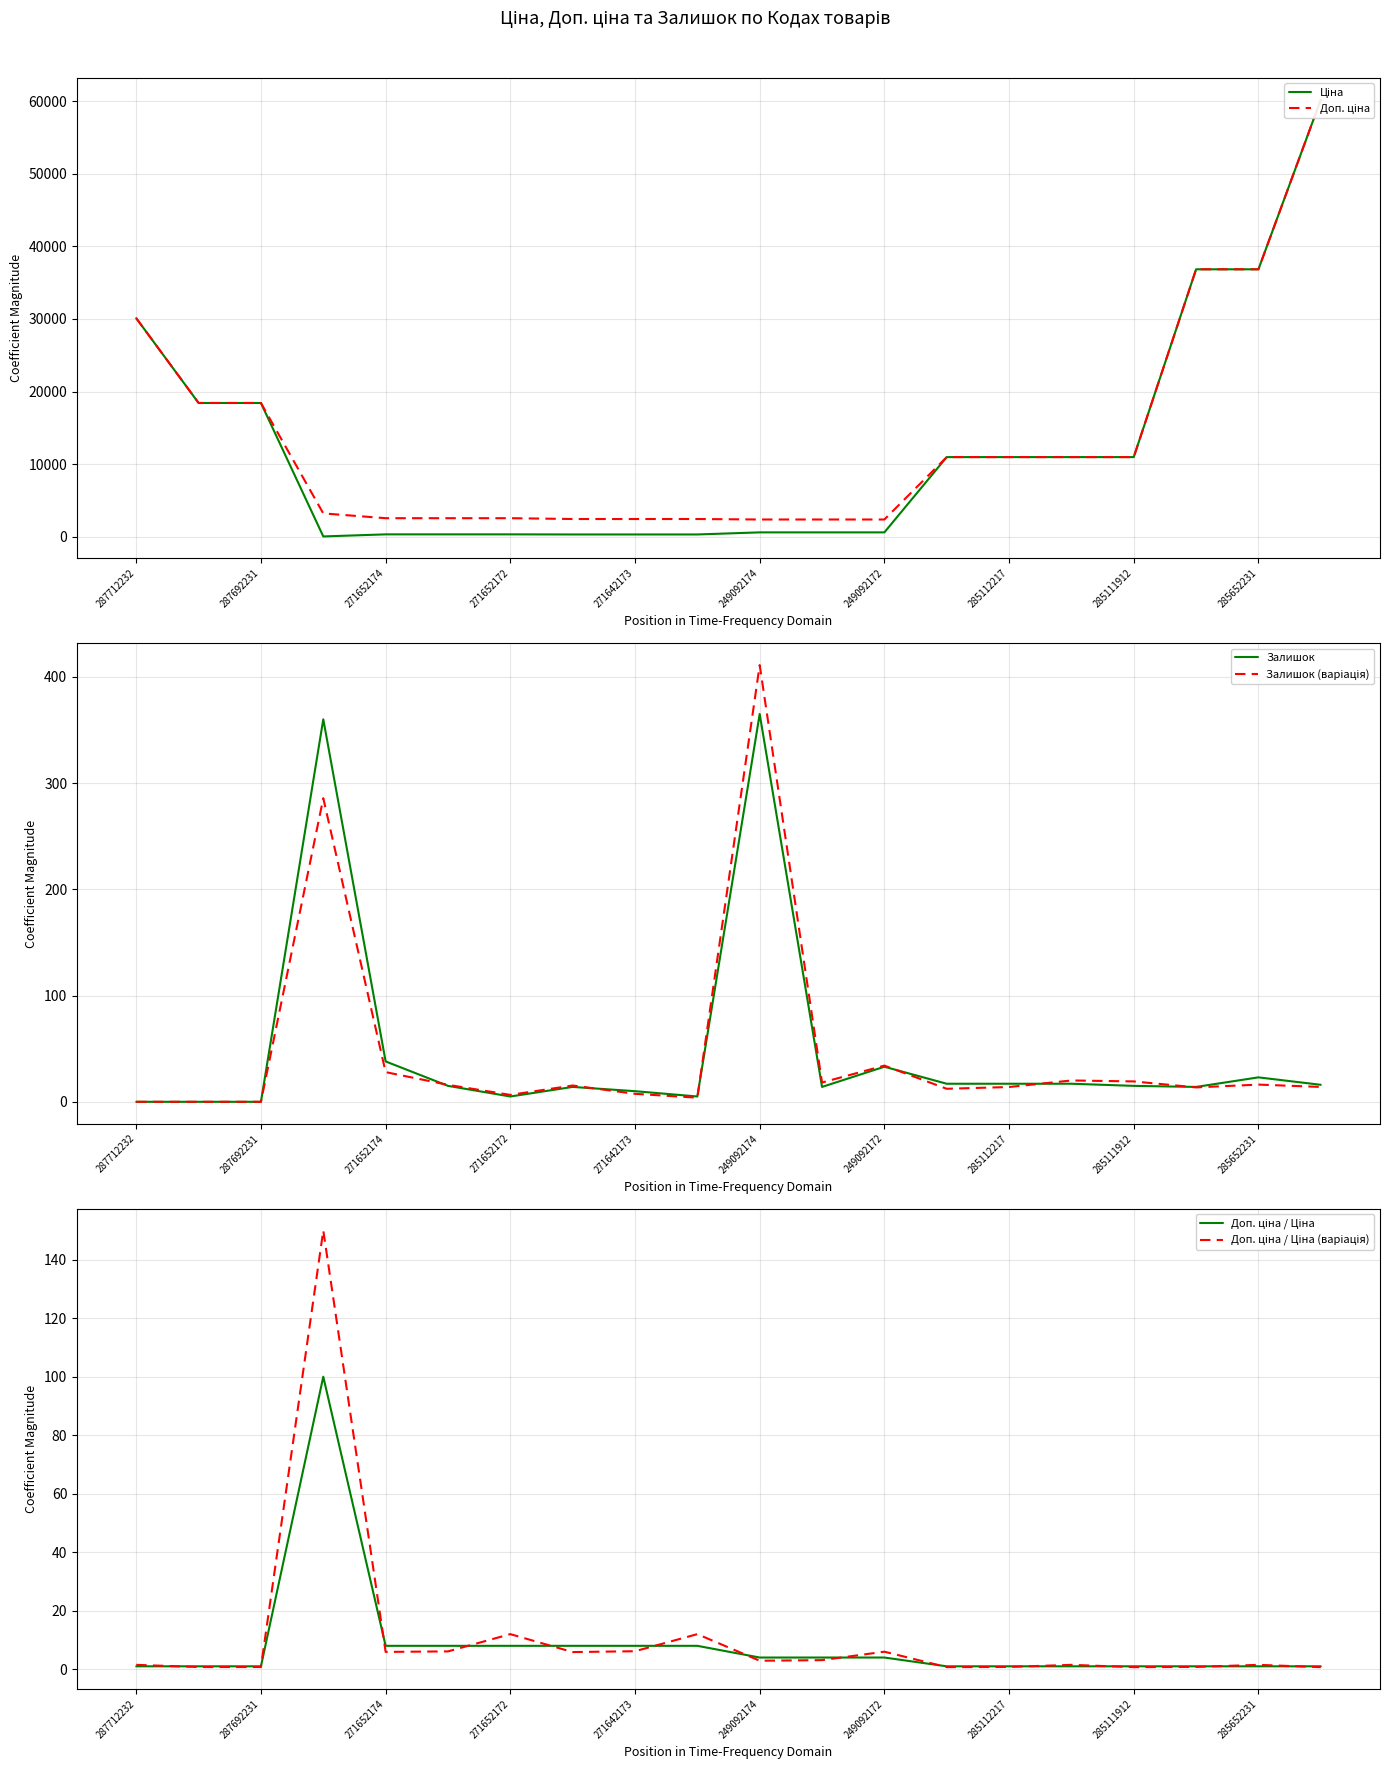

The value of Залишок at 271652172 is 5.0. True or false?

True